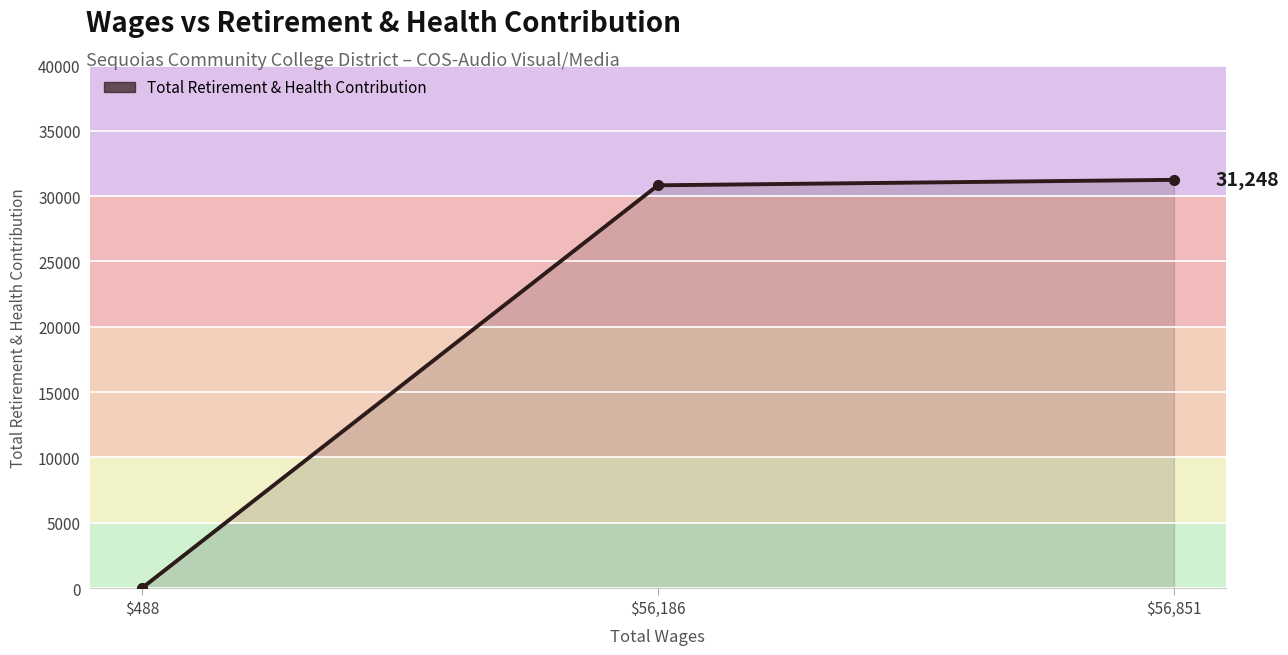

Is it true that the value at $56,851 is 19754?

False